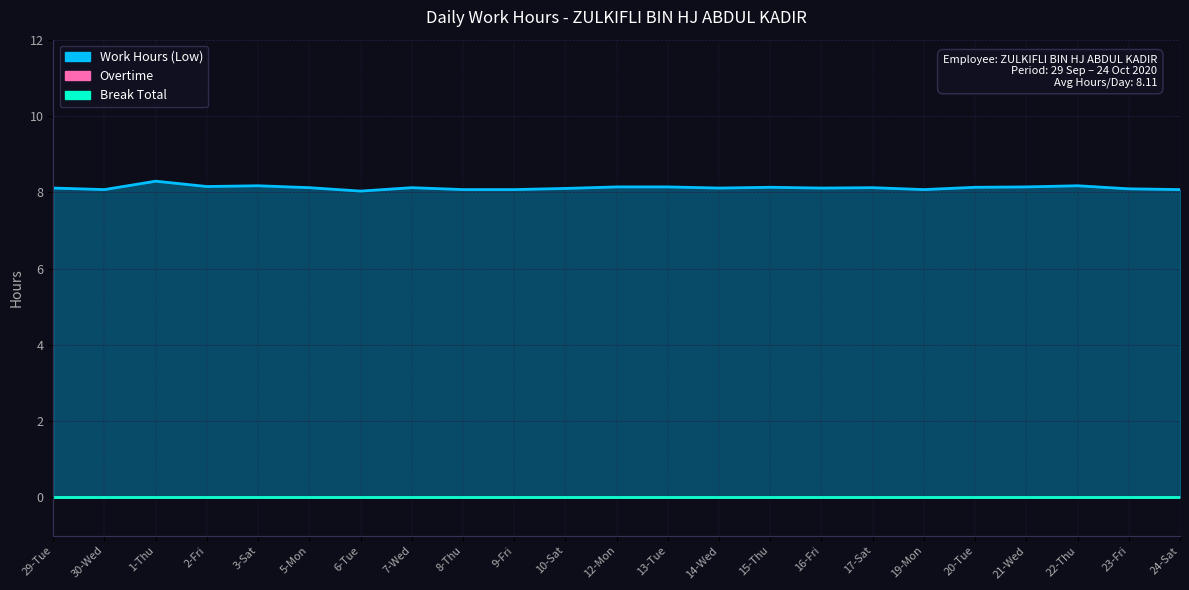

Count the number of data series in this chart.

3